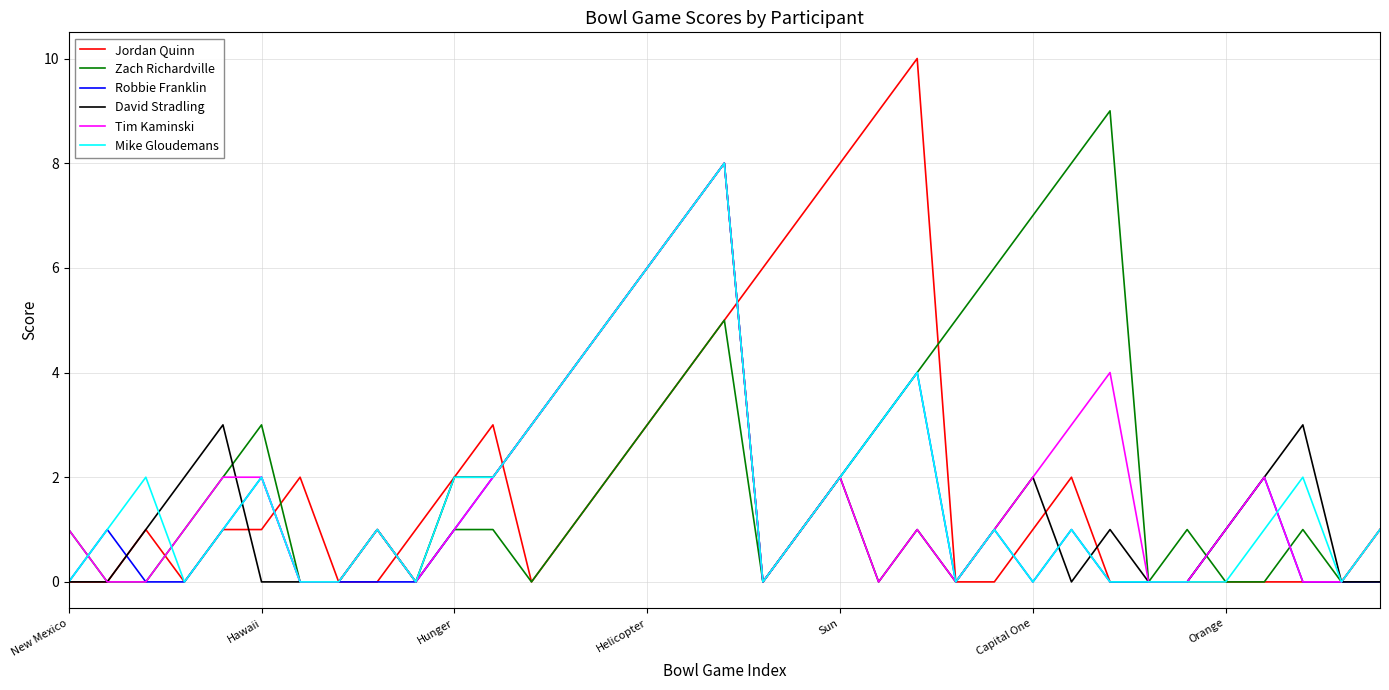

What is the highest value of the Mike Gloudemans series?

8